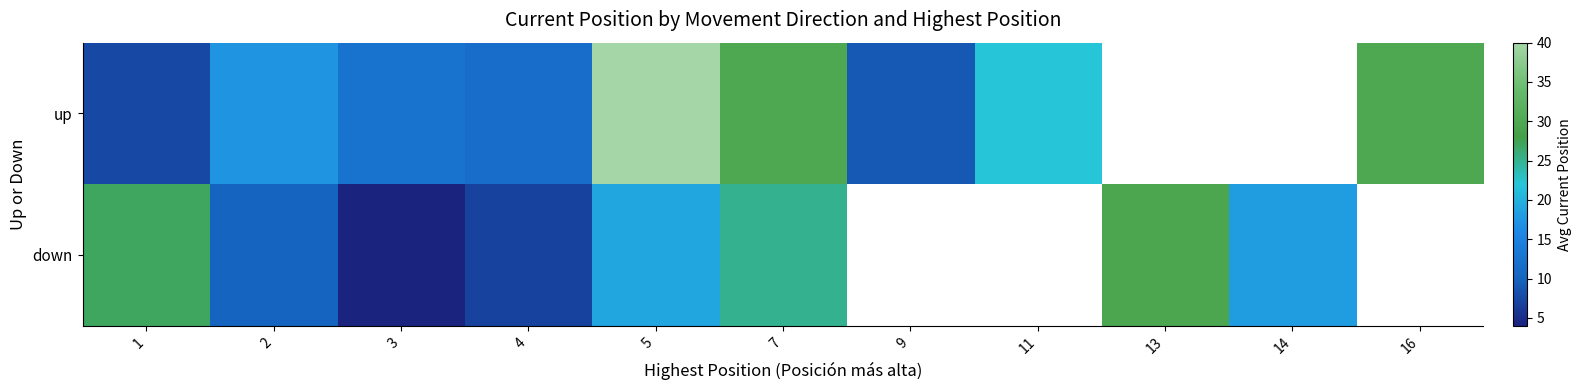

Is the value of row_0 at 9 greater than the value of row_1 at 4?

Yes